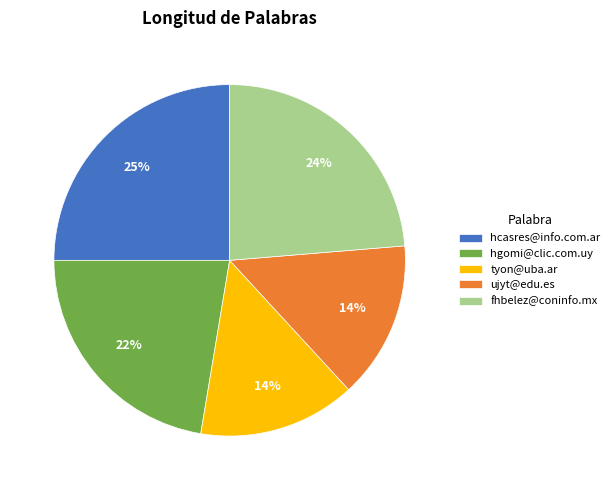

Which slice is the largest?

hcasres@info.com.ar